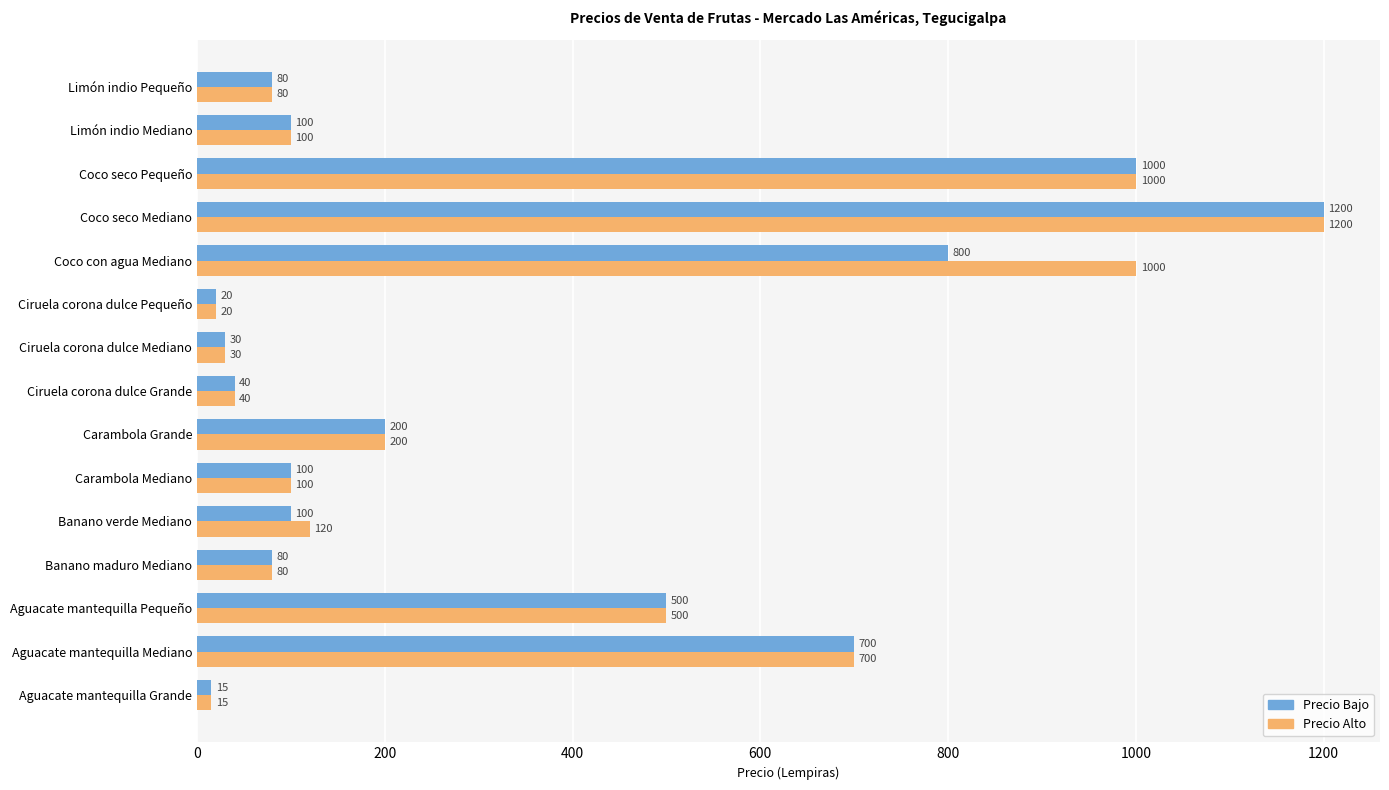

What is the total value across all series at Limón indio Mediano?

200